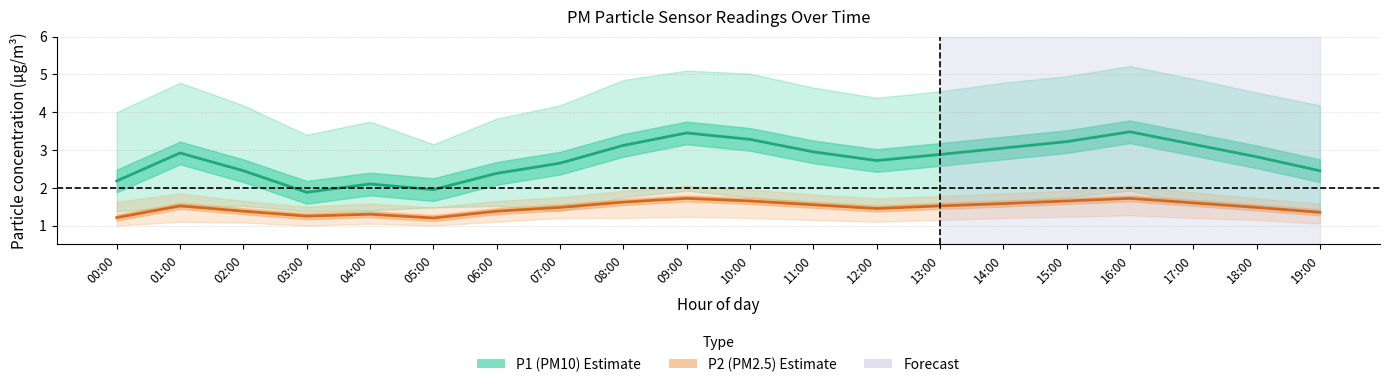

Rank the series at 00:00 from highest to lowest value.

P1 (PM10) estimate, P2 (PM2.5) estimate